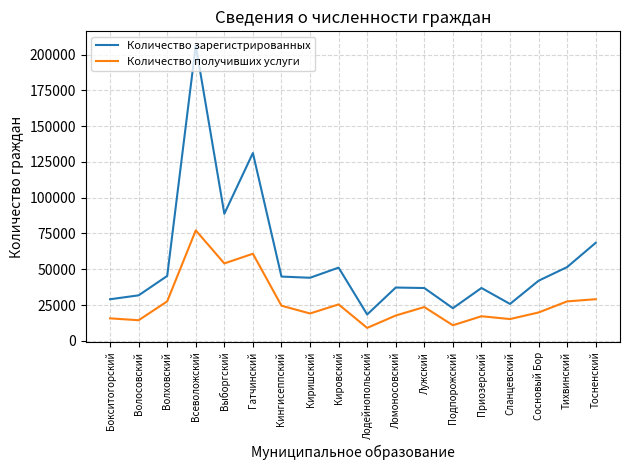

True or false: Количество получивших услуги and Количество зарегистрированных intersect in this chart.

False